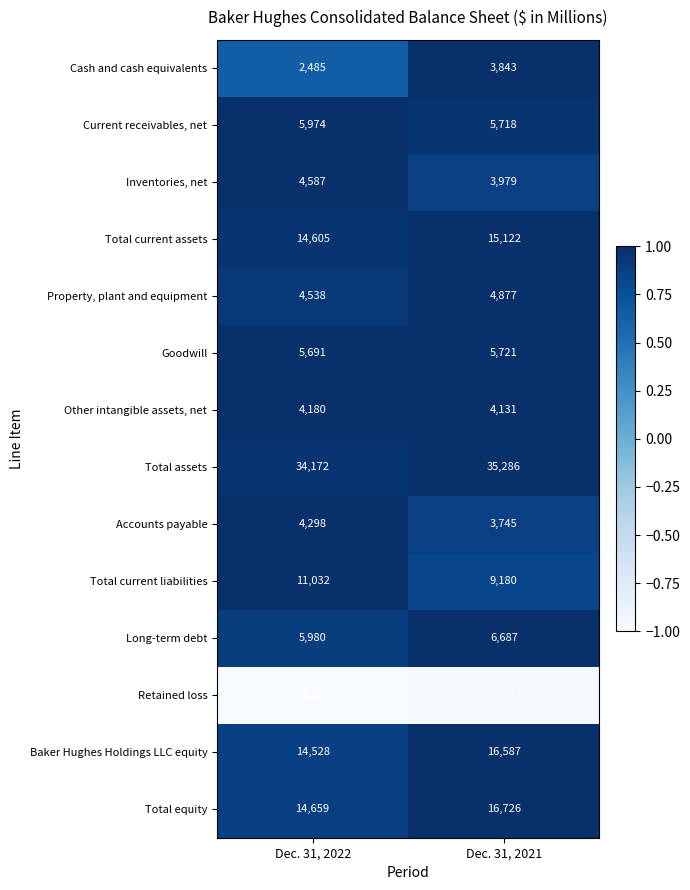

Which label corresponds to the largest value in the chart?

Dec. 31, 2021